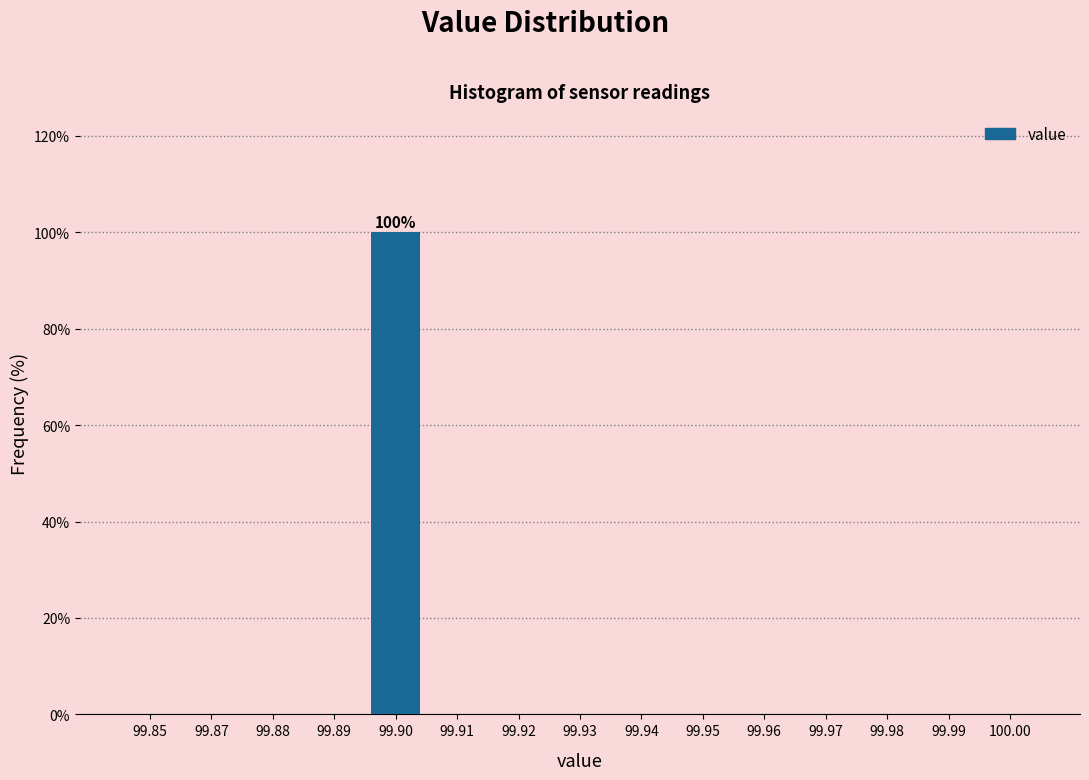

Reading left to right, extract all data points from this chart.

99.85=0	99.87=0	99.88=0	99.89=0	99.90=100	99.91=0	99.92=0	99.93=0	99.94=0	99.95=0	99.96=0	99.97=0	99.98=0	99.99=0	100.00=0